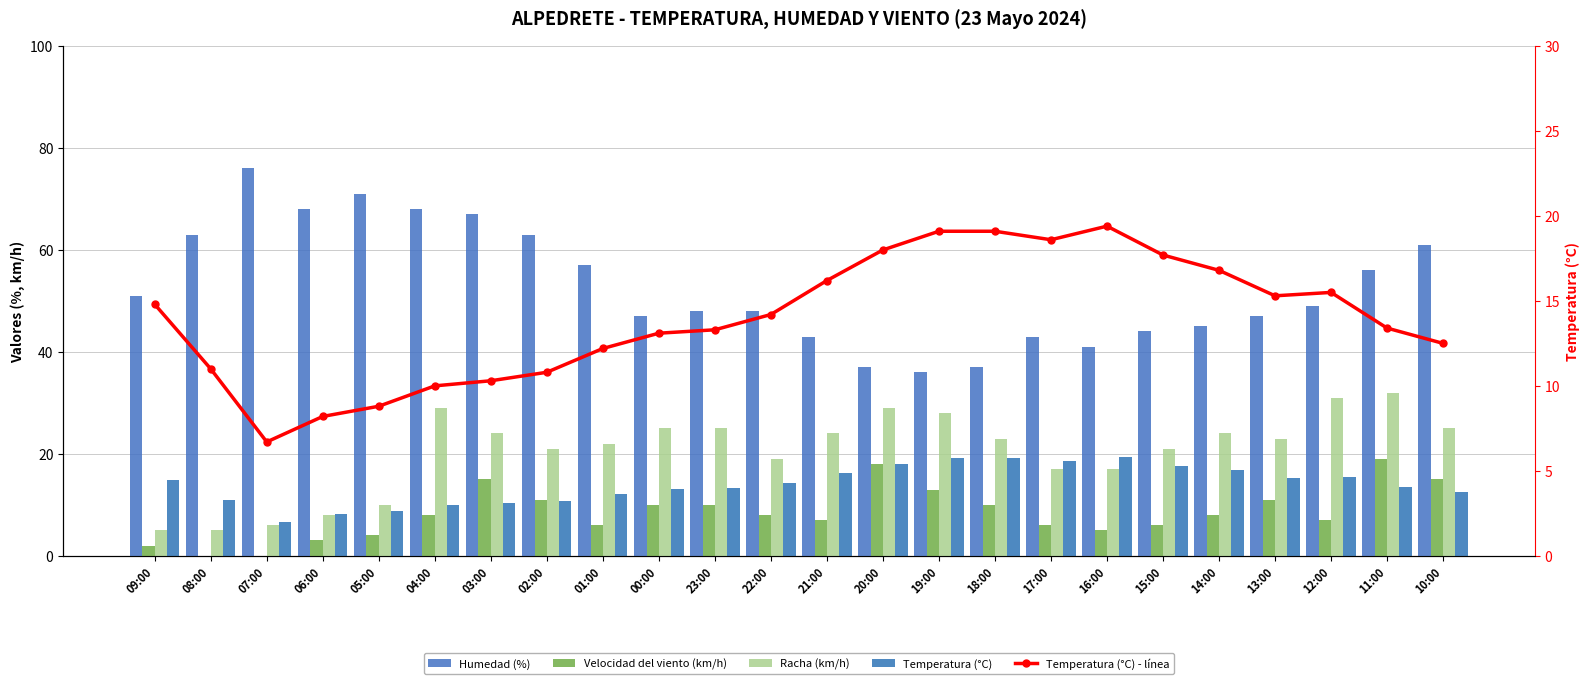

How many data points does each series have?

24